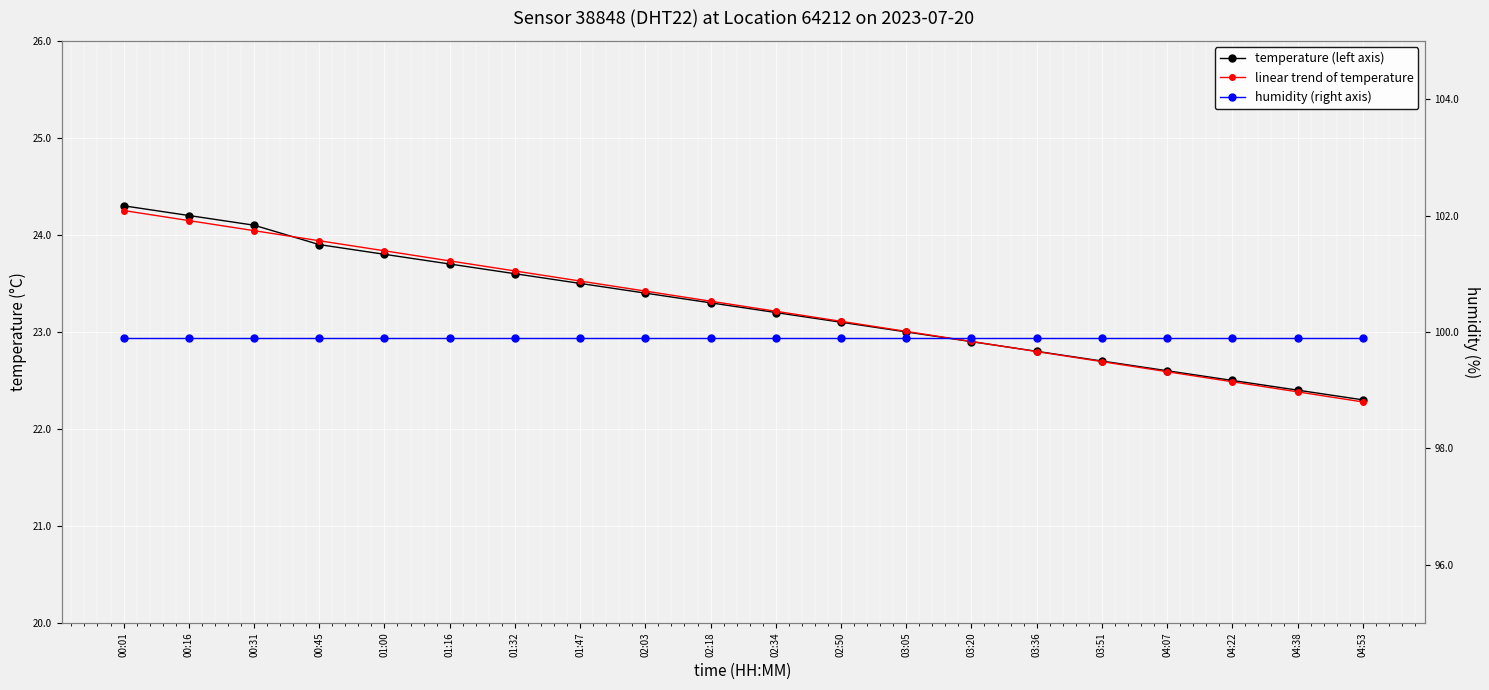

Reading right to left, extract all data points from this chart.

temperature (left axis): 04:53=22.3	04:38=22.4	04:22=22.5	04:07=22.6	03:51=22.7	03:36=22.8	03:20=22.9	03:05=23.0	02:50=23.1	02:34=23.2	02:18=23.3	02:03=23.4	01:47=23.5	01:32=23.6	01:16=23.7	01:00=23.8	00:45=23.9	00:31=24.1	00:16=24.2	00:01=24.3
linear trend of temperature: 04:53=22.3	04:38=22.4	04:22=22.5	04:07=22.6	03:51=22.7	03:36=22.8	03:20=22.9	03:05=23.0	02:50=23.1	02:34=23.2	02:18=23.3	02:03=23.4	01:47=23.5	01:32=23.6	01:16=23.7	01:00=23.8	00:45=23.9	00:31=24.0	00:16=24.1	00:01=24.3
humidity (right axis): 04:53=99.9	04:38=99.9	04:22=99.9	04:07=99.9	03:51=99.9	03:36=99.9	03:20=99.9	03:05=99.9	02:50=99.9	02:34=99.9	02:18=99.9	02:03=99.9	01:47=99.9	01:32=99.9	01:16=99.9	01:00=99.9	00:45=99.9	00:31=99.9	00:16=99.9	00:01=99.9